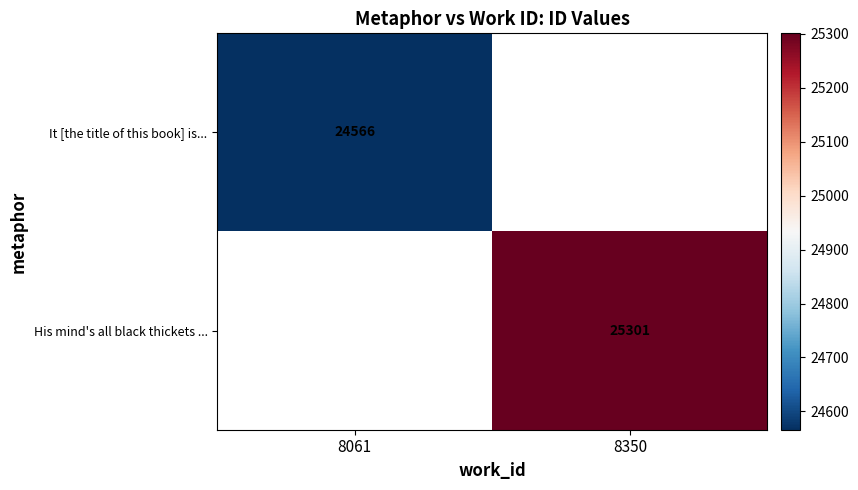

The value of It [the title of this book] is... at 8061 is 24566. True or false?

True